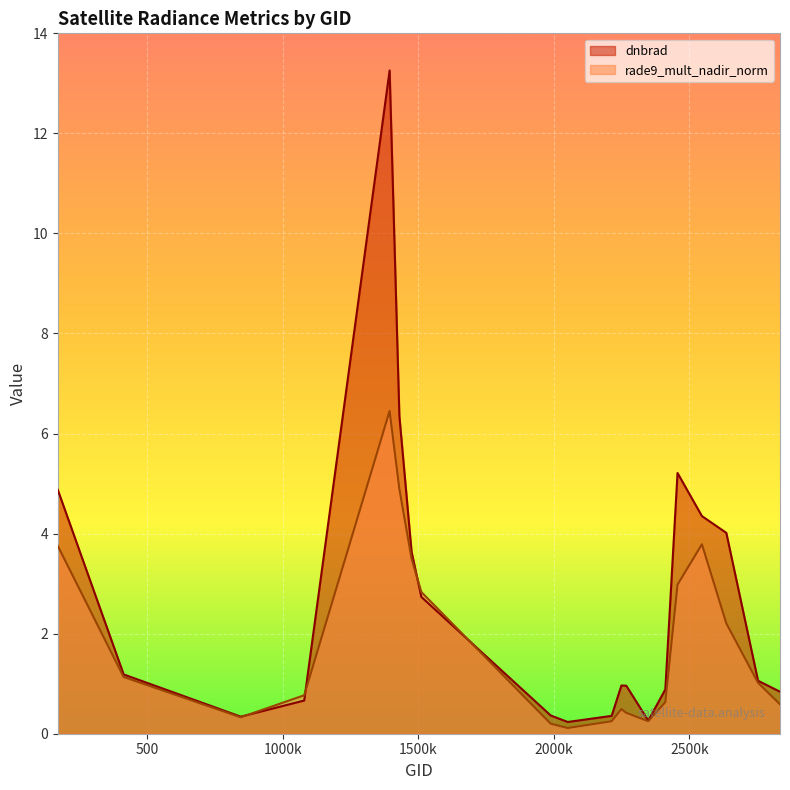

Which category has the lowest value in the rade9_mult_nadir_norm series?

2051